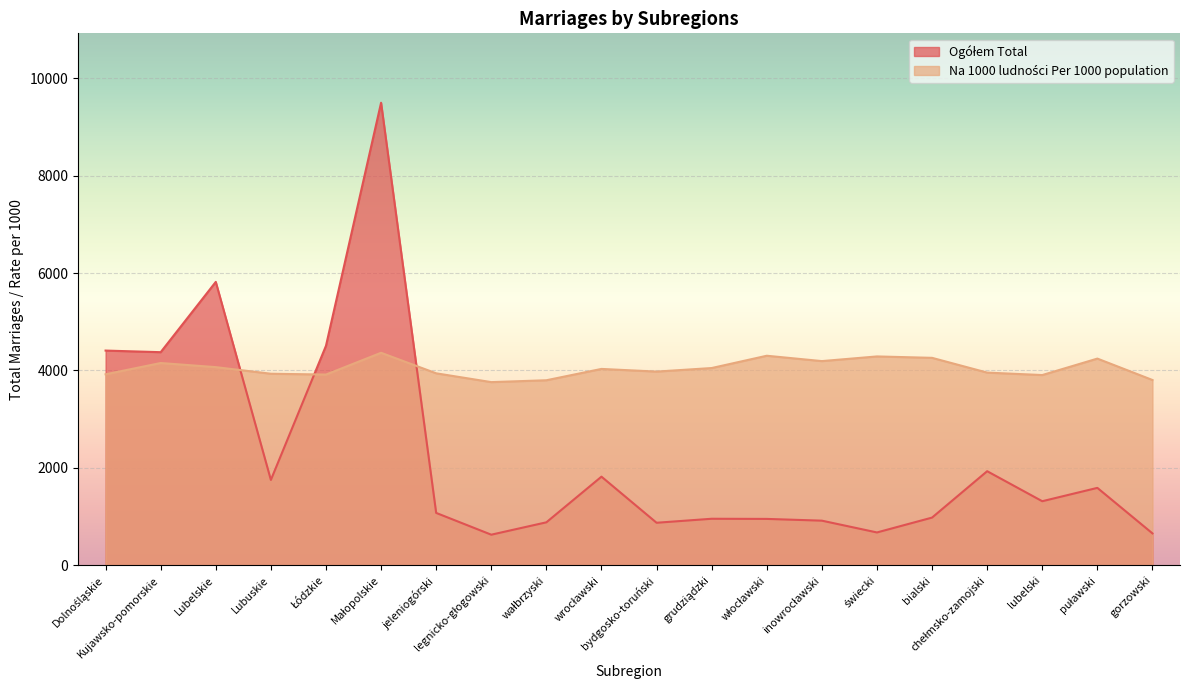

List the labels in order of Na 1000 ludności Per 1000 population value, smallest first.

legnicko-głogowski, wałbrzyski, gorzowski, lubelski, Łódzkie, Dolnośląskie, Lubuskie, jeleniogórski, chełmsko-zamojski, bydgosko-toruński, wrocławski, grudziądzki, Lubelskie, Kujawsko-pomorskie, inowrocławski, puławski, bialski, świecki, włocławski, Małopolskie